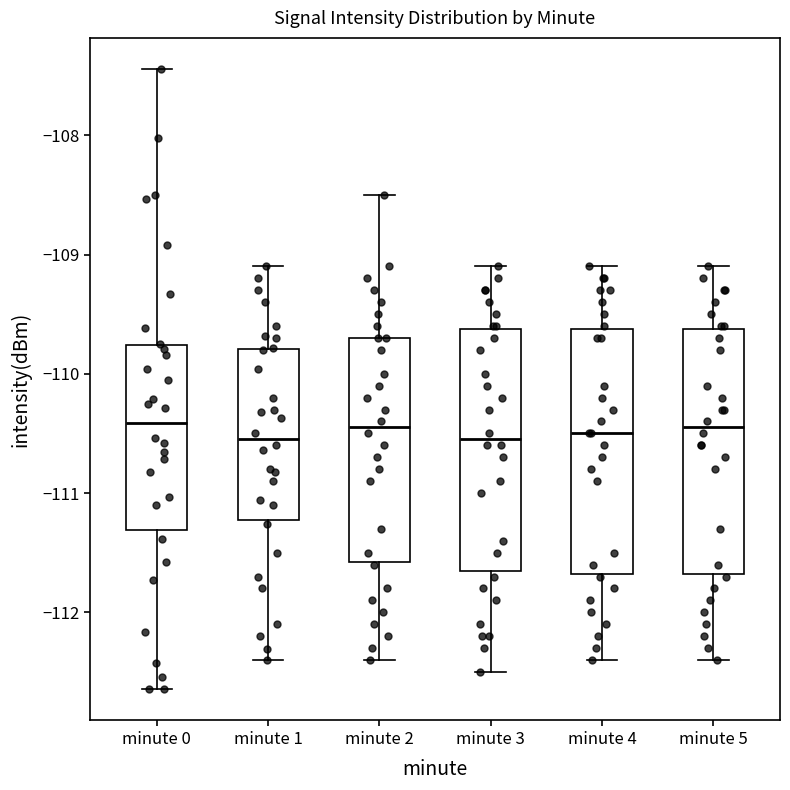

Reading left to right, read every box against the y-axis: the position of its median line, the range the box covers, and the ends of its whiskers. The values are not printed on the chart, so give them approximately, as read against the axis.

minute 0: median -110.4, box -111.3 to -109.8, whiskers -112.6 to -107.4
minute 1: median -110.5, box -111.2 to -109.8, whiskers -112.4 to -109.1
minute 2: median -110.4, box -111.6 to -109.7, whiskers -112.4 to -108.5
minute 3: median -110.5, box -111.6 to -109.6, whiskers -112.5 to -109.1
minute 4: median -110.5, box -111.7 to -109.6, whiskers -112.4 to -109.1
minute 5: median -110.4, box -111.7 to -109.6, whiskers -112.4 to -109.1